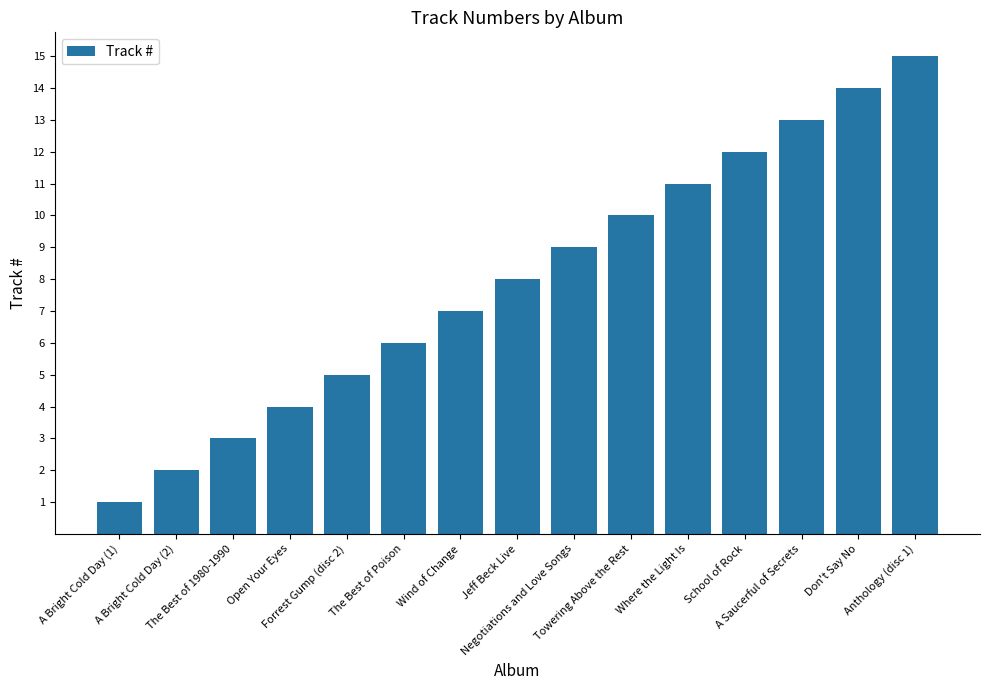

At which label is the value closest to 8?

Jeff Beck Live